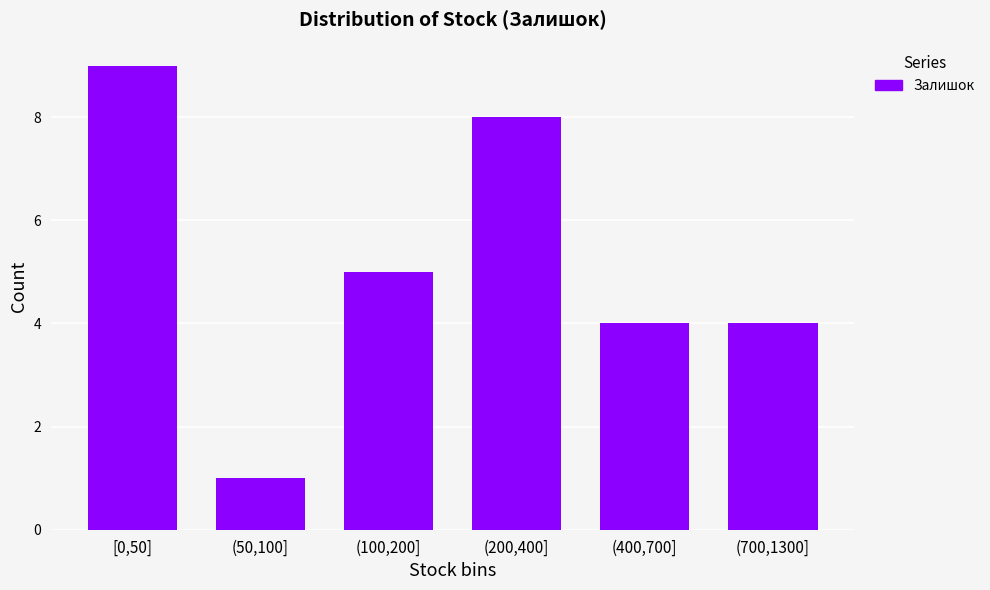

Reading left to right, transcribe all the data shown in this chart.

9	1	5	8	4	4